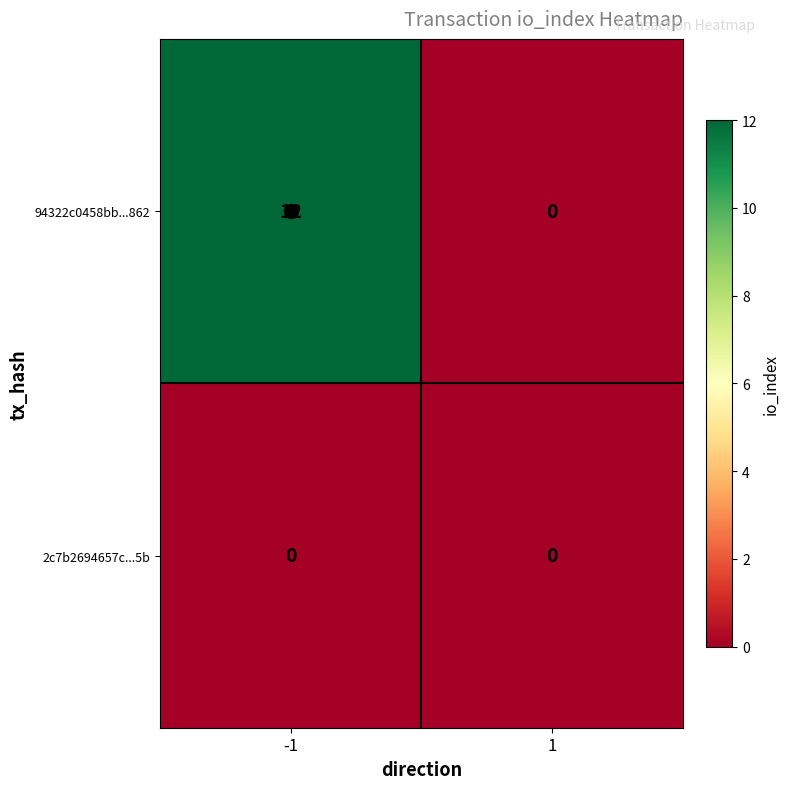

What value does the 94322c0458bb...862 series have at -1, to the nearest 5?

10